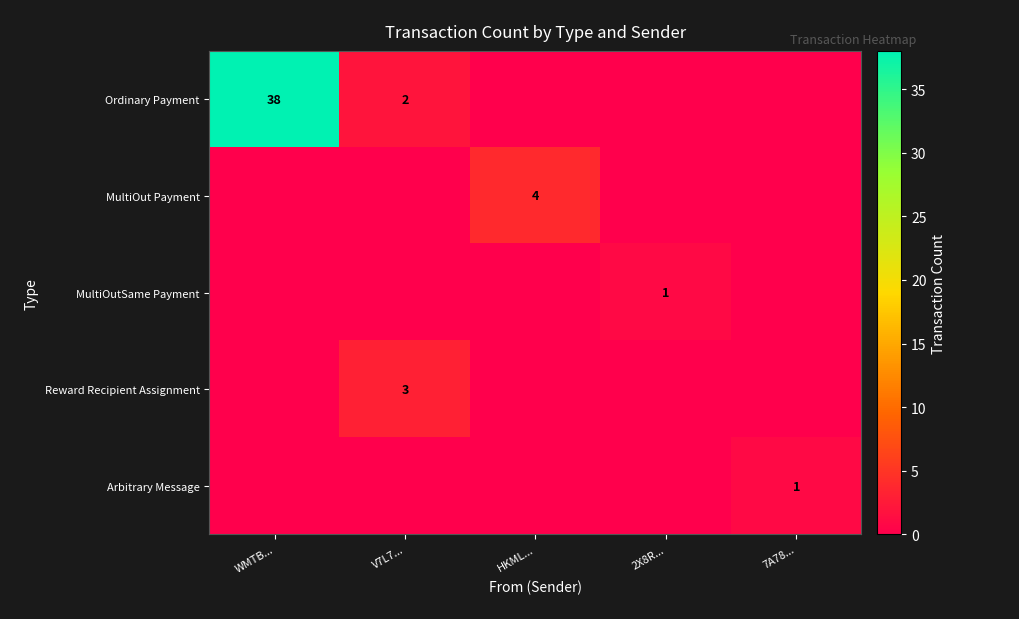

How many data points in Ordinary Payment are above 0?

2